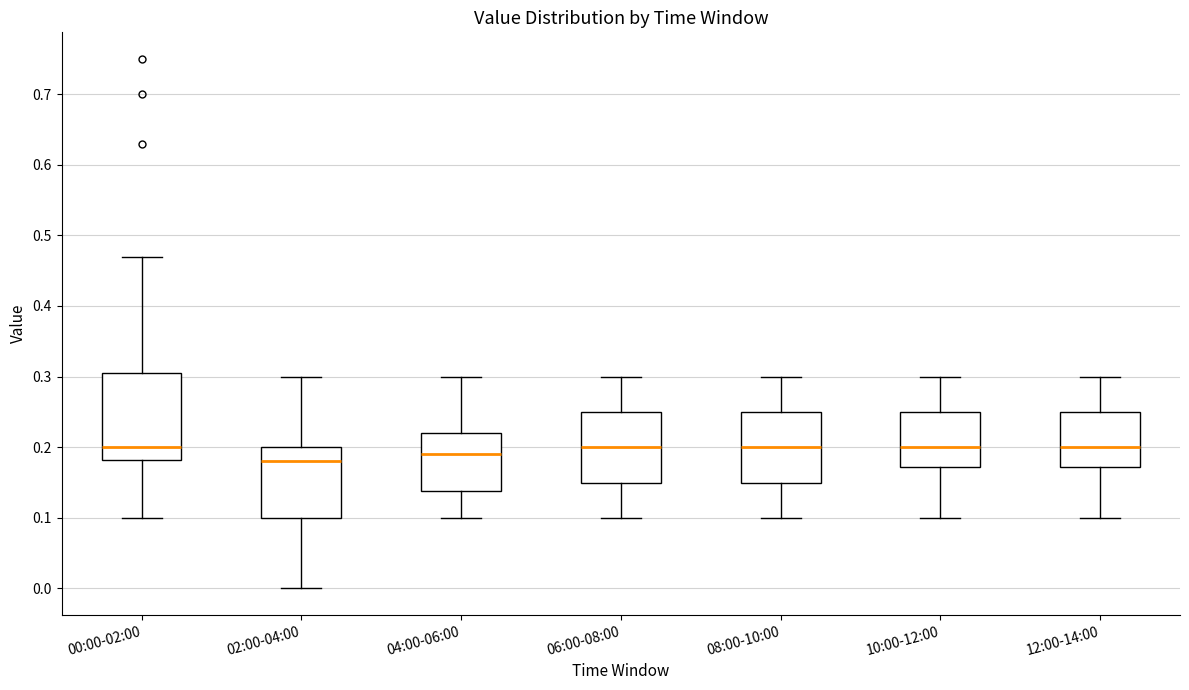

Where does the median line of the box for 00:00-02:00 sit on the y-axis? The values are not printed on the chart, so give them approximately, as read against the axis.

0.20